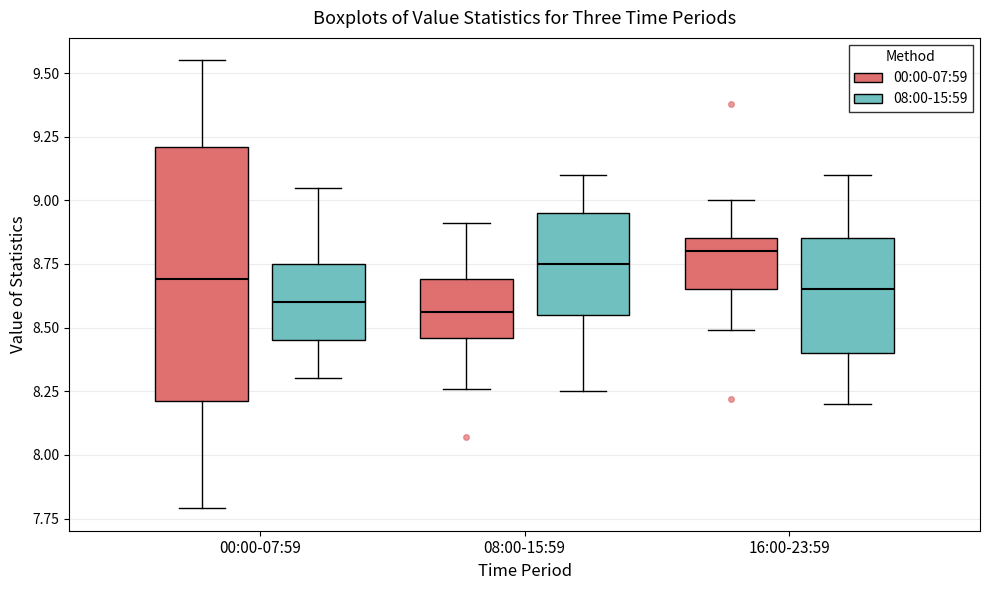

Which box is the tallest, from its lower edge to its upper edge?

00:00-07:59 (00:00-07:59)